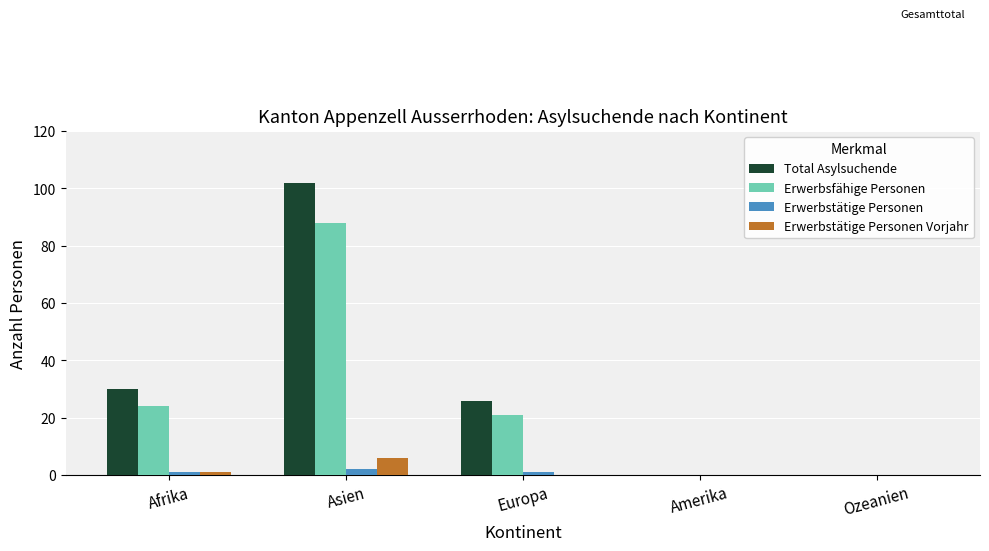

How many groups of bars are there?

5